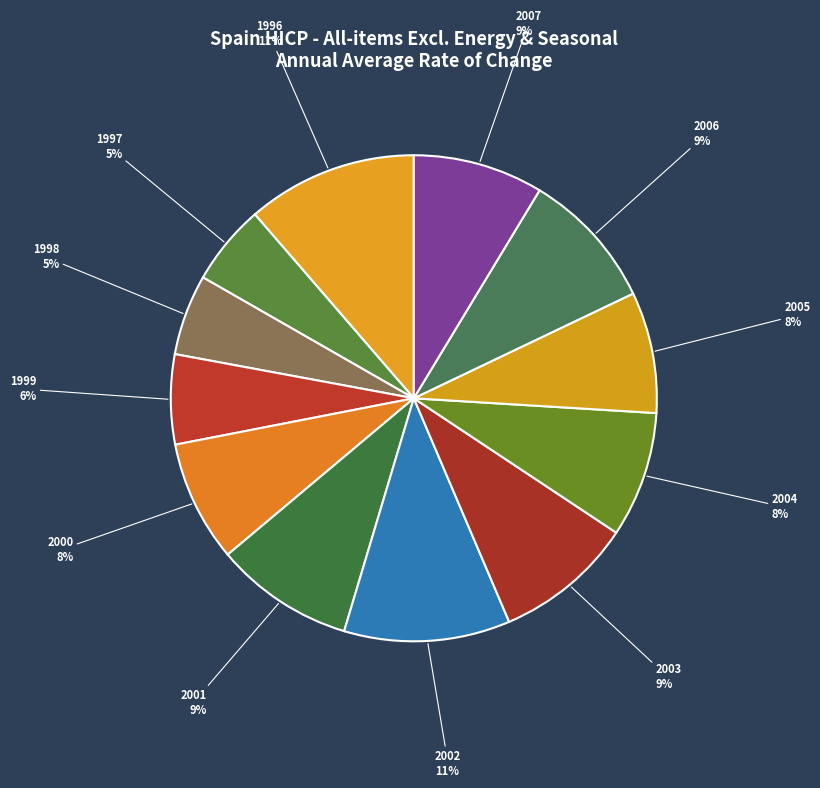

Rank the categories by value from highest to lowest.

1996, 2002, 2001, 2003, 2006, 2007, 2004, 2000, 2005, 1999, 1997, 1998